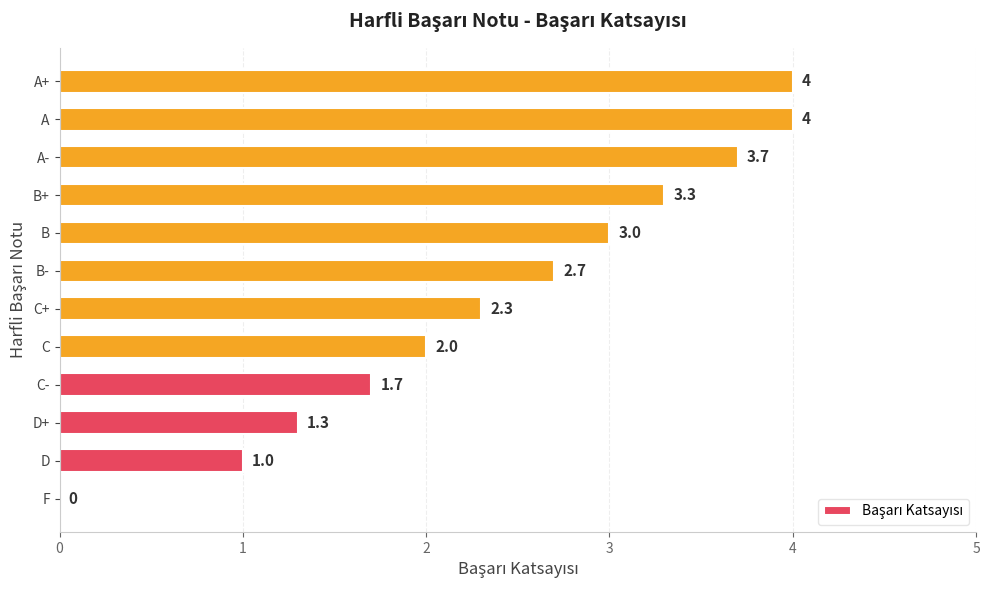

What is the sum of all values?

29.0